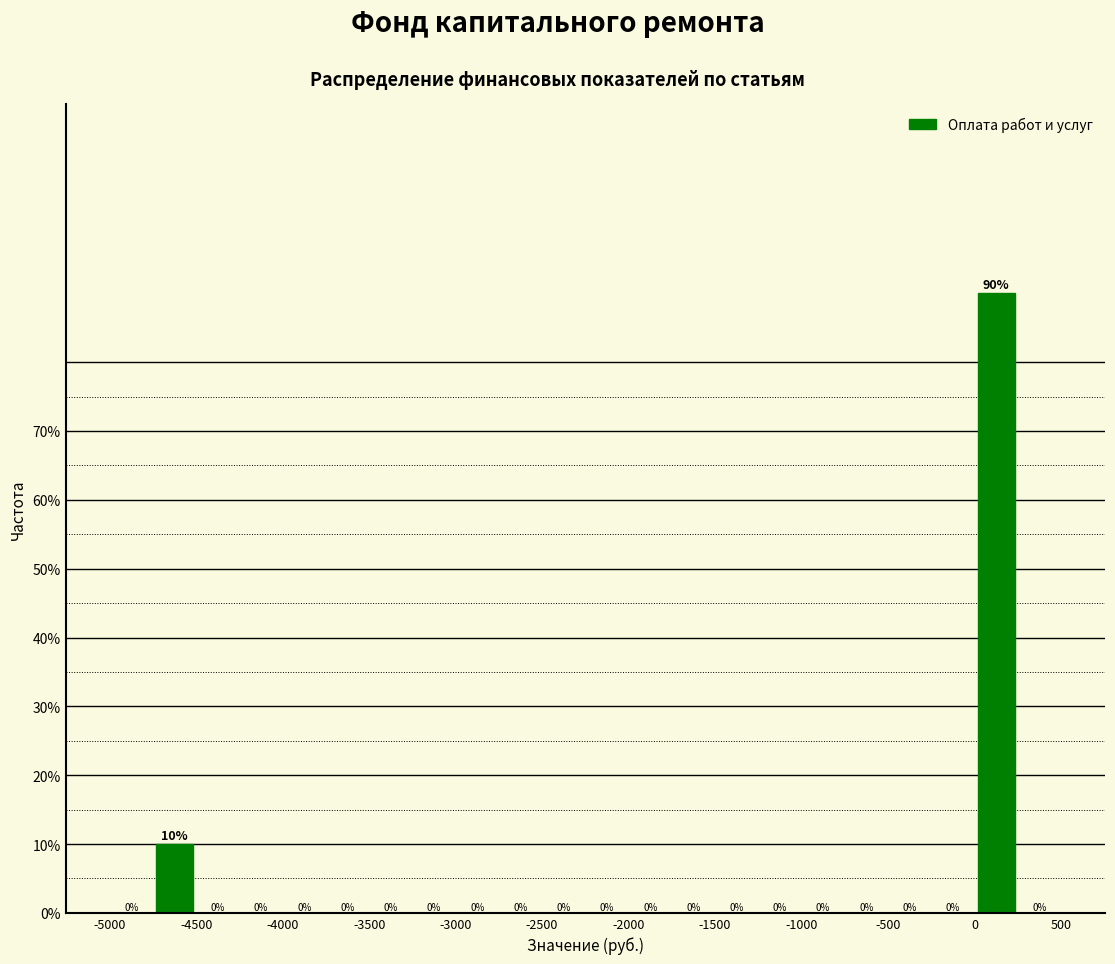

Reading left to right, list every bar in this chart as the range it spans on the x-axis followed by its height.

-5000 to -4750: 0
-4750 to -4500: 10
-4500 to -4250: 0
-4250 to -4000: 0
-4000 to -3750: 0
-3750 to -3500: 0
-3500 to -3250: 0
-3250 to -3000: 0
-3000 to -2750: 0
-2750 to -2500: 0
-2500 to -2250: 0
-2250 to -2000: 0
-2000 to -1750: 0
-1750 to -1500: 0
-1500 to -1250: 0
-1250 to -1000: 0
-1000 to -750: 0
-750 to -500: 0
-500 to -250: 0
-250 to 0: 0
0 to 250: 90
250 to 500: 0